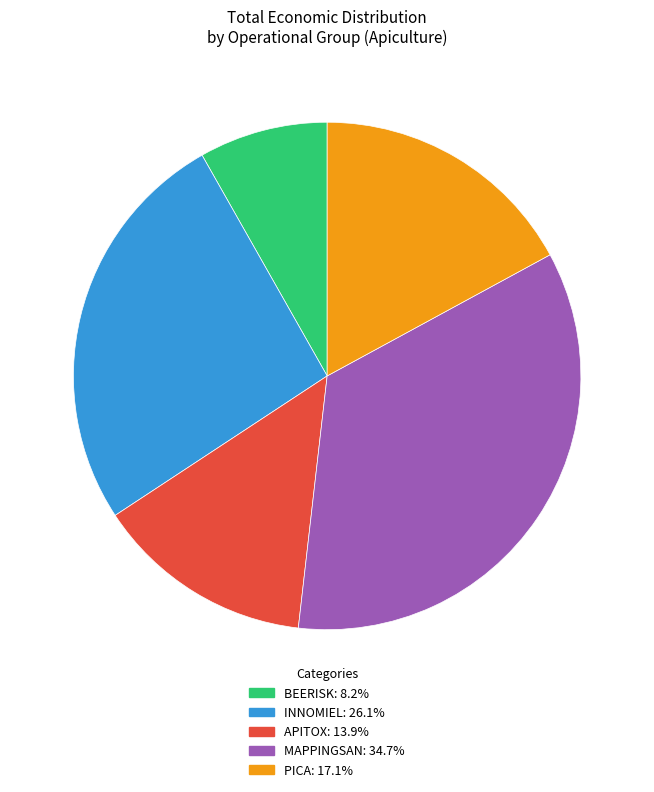

How many segments does this pie chart have?

5